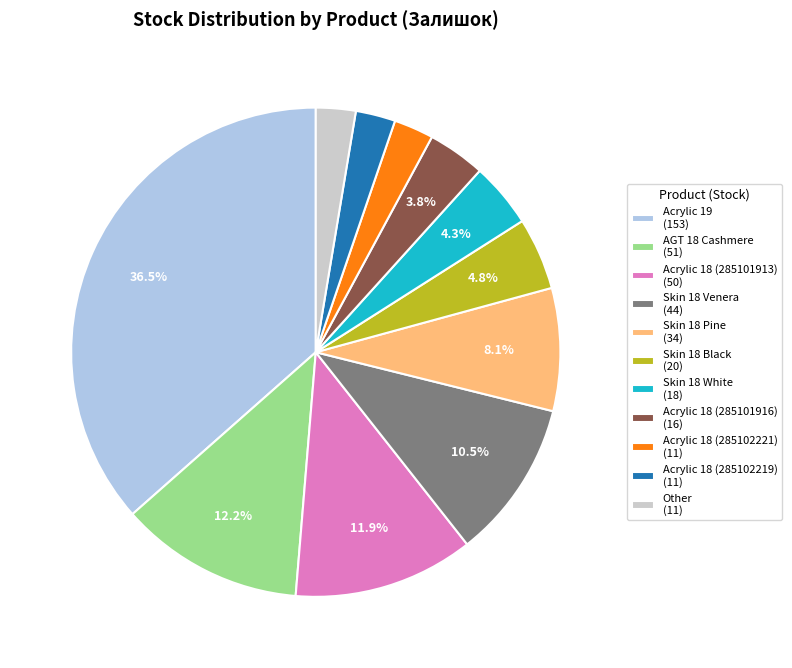

Between Other (11) and Skin 18 Venera (44), which is larger?

Skin 18 Venera (44)